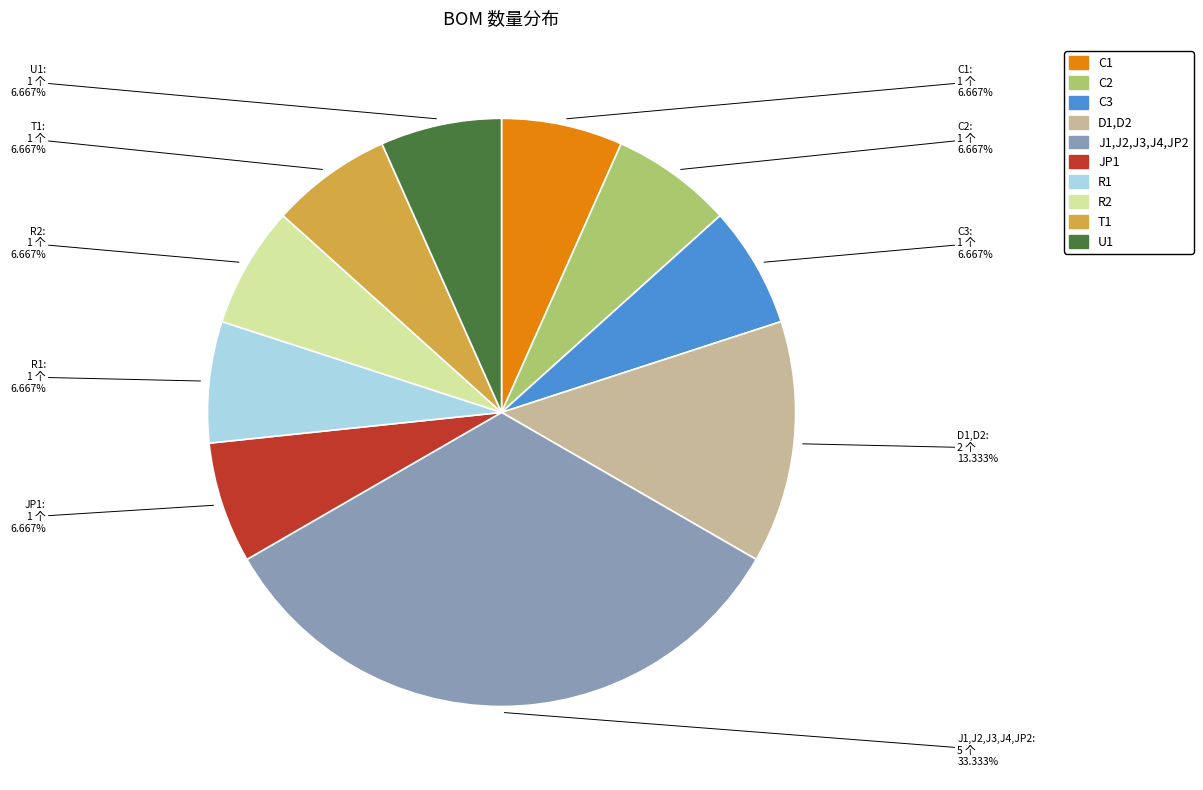

To the nearest percent, what is the average slice percentage?

10%